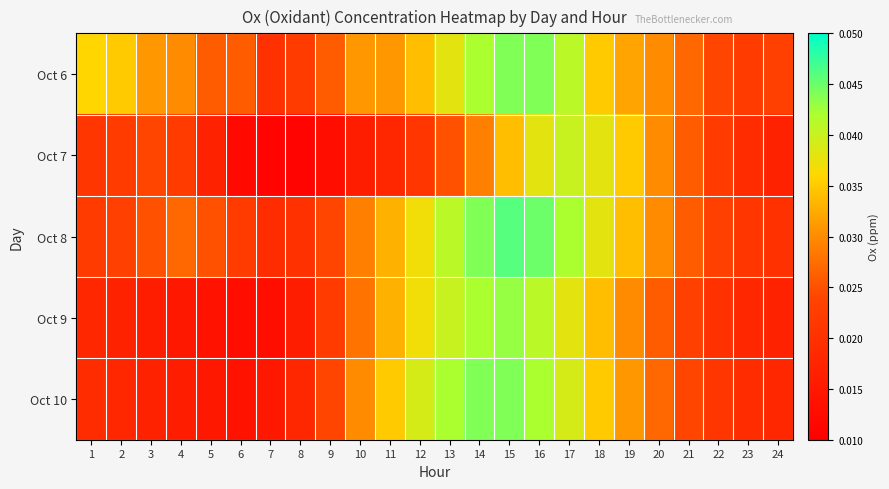

Count the number of categories in the chart.

24